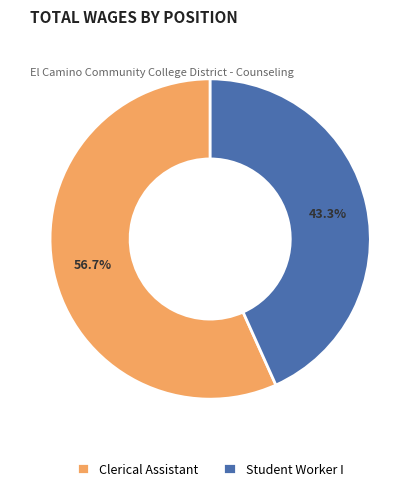

Which slice is the smallest?

Student Worker I